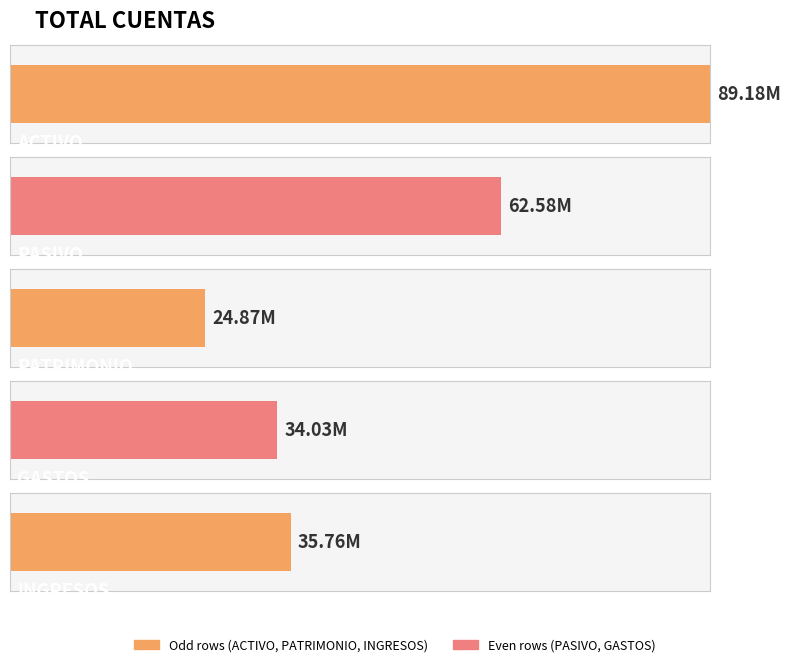

Reading left to right, what are all the values shown in this chart?

89181376.9	62582526.5	24871222.1	34030284.3	35757912.6